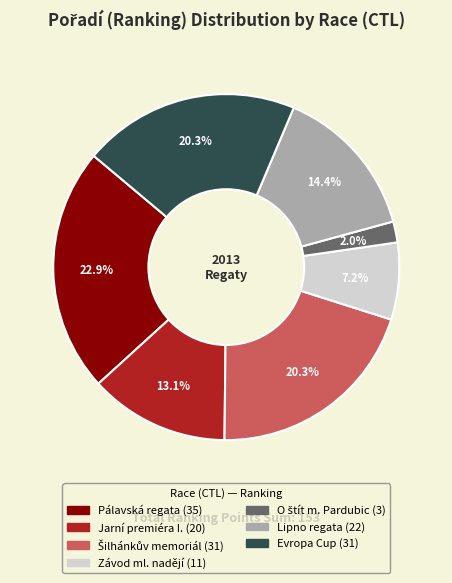

Is there any slice that represents more than half of the pie?

No